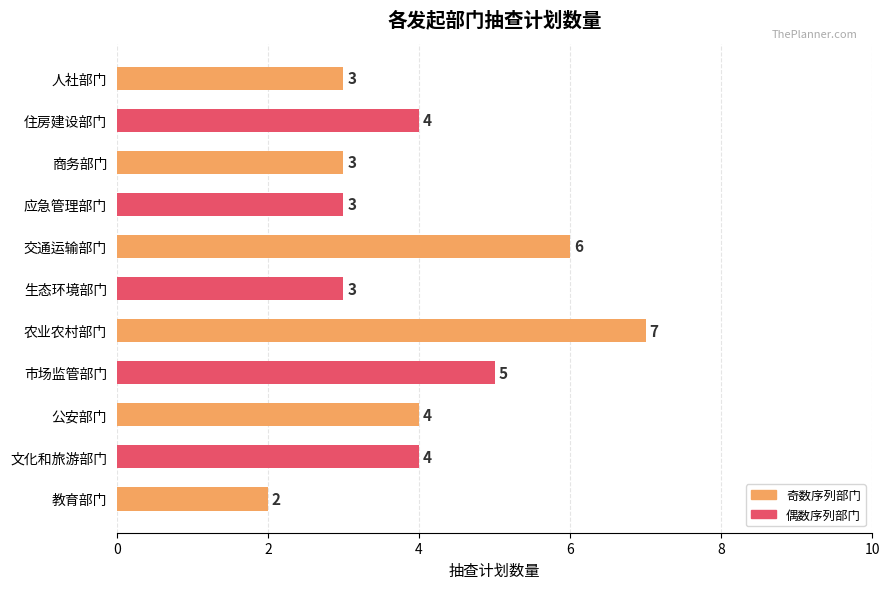

The value at 教育部门 is 2. True or false?

True